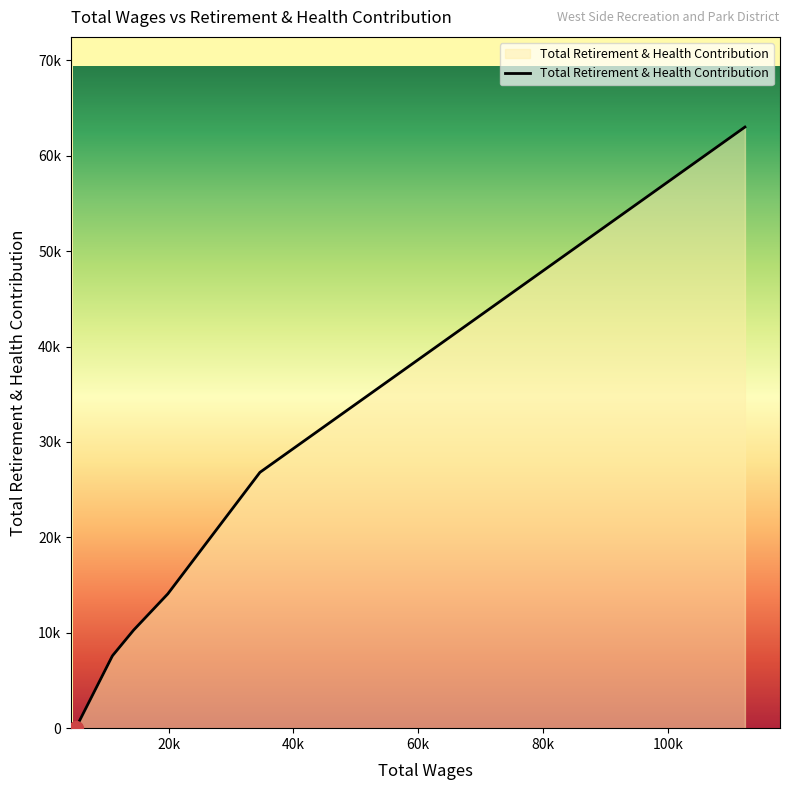

Which category has the highest value across all series?

112326.0